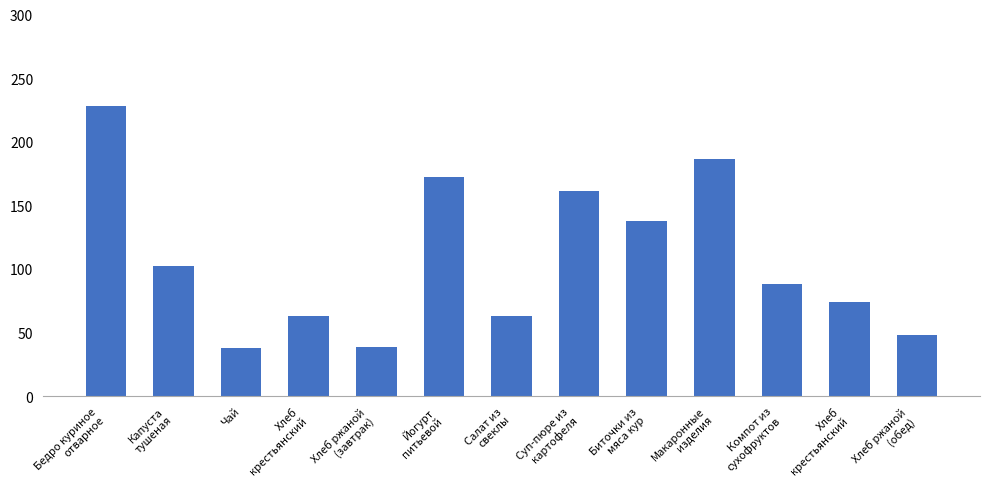

Is it true that the value at Капуста
тушеная is 102.1?

True